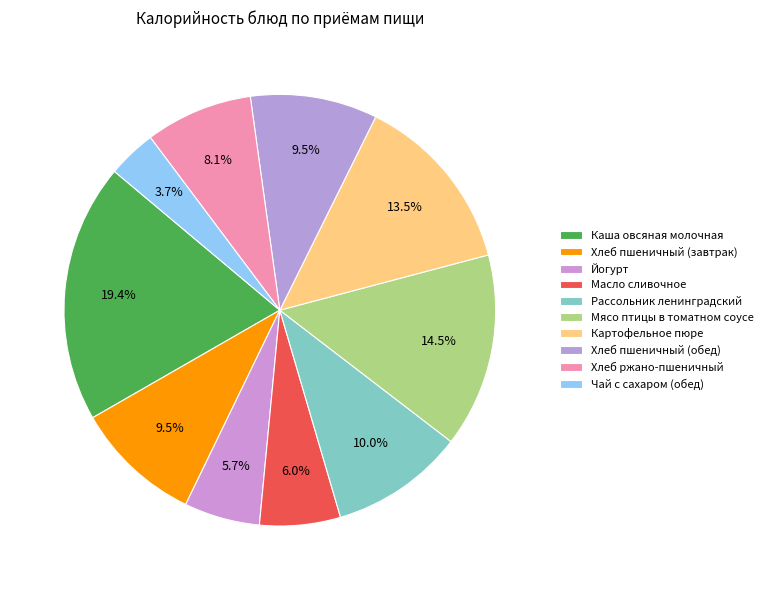

Combined, what portion of the pie is Мясо птицы в томатном соусе and Рассольник ленинградский?

24.6%